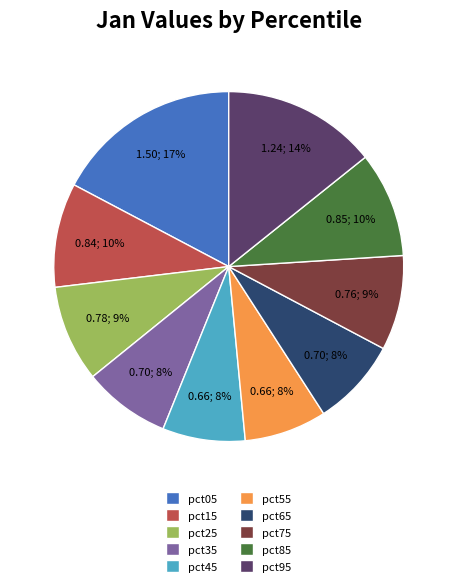

To the nearest percent, what is the combined percentage of pct65 and pct25?

17%